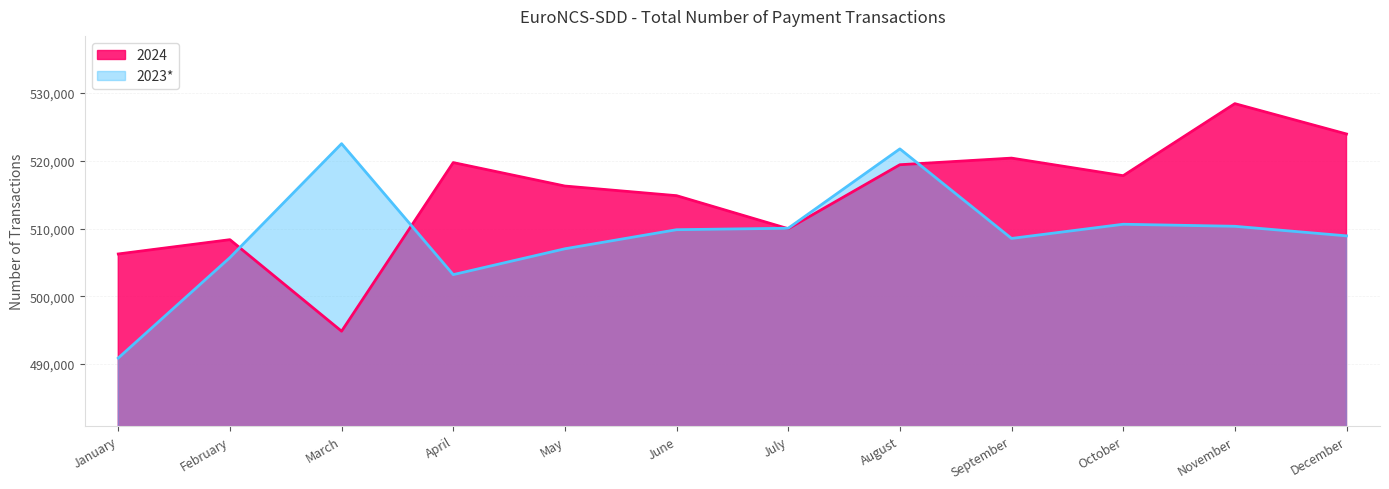

Reading left to right, what are all the values shown in this chart?

2024: January=506251	February=508360	March=494851	April=519739	May=516276	June=514854	July=509978	August=519421	September=520397	October=517802	November=528436	December=523957
2023: January=490895	February=505719	March=522527	April=503202	May=507016	June=509832	July=510049	August=521759	September=508543	October=510637	November=510336	December=508923